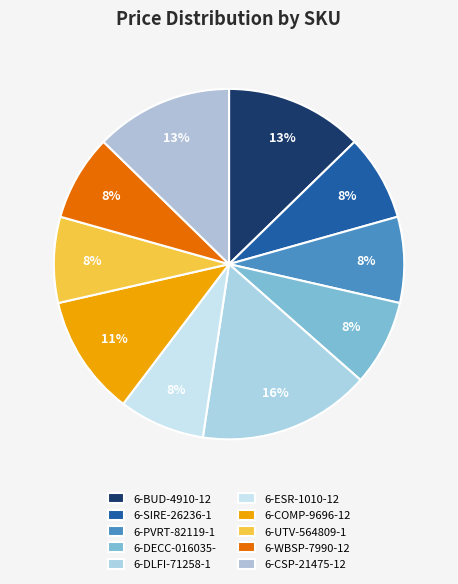

To the nearest percent, what is the average slice percentage?

10%